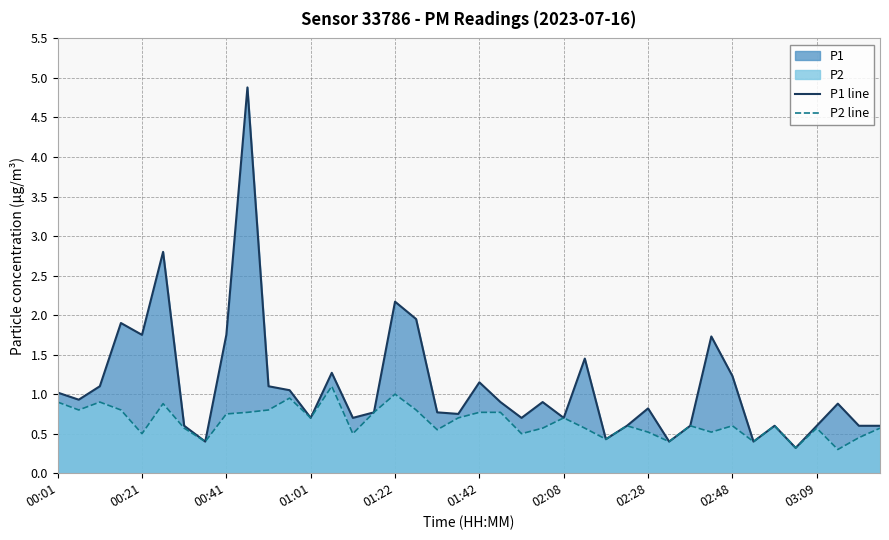

Which series changed the most between 00:01 and 18?

P2 line